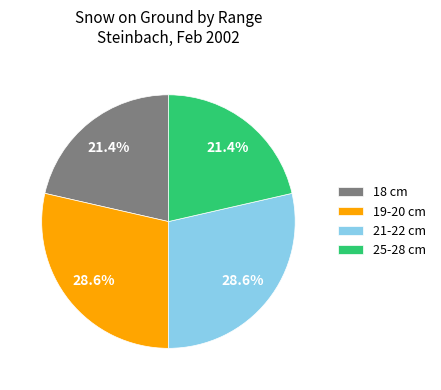

How many slices are in this pie chart?

4